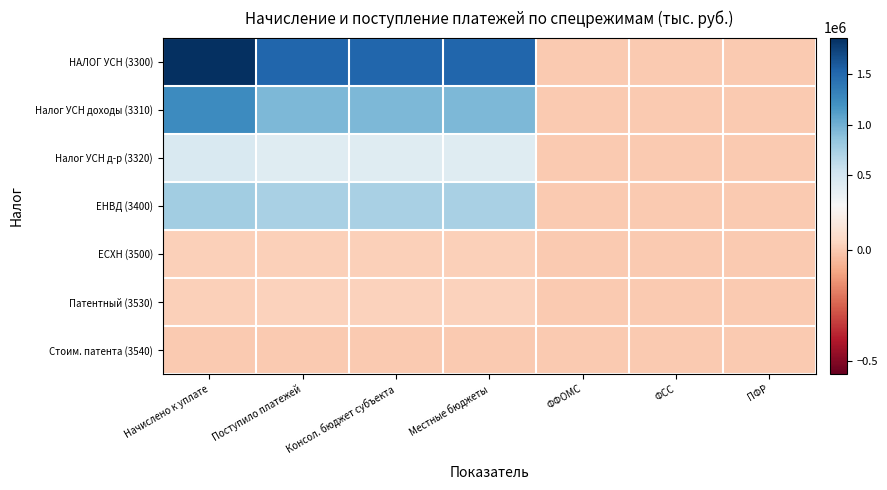

Which series has the largest total across all categories?

НАЛОГ УСН (3300)